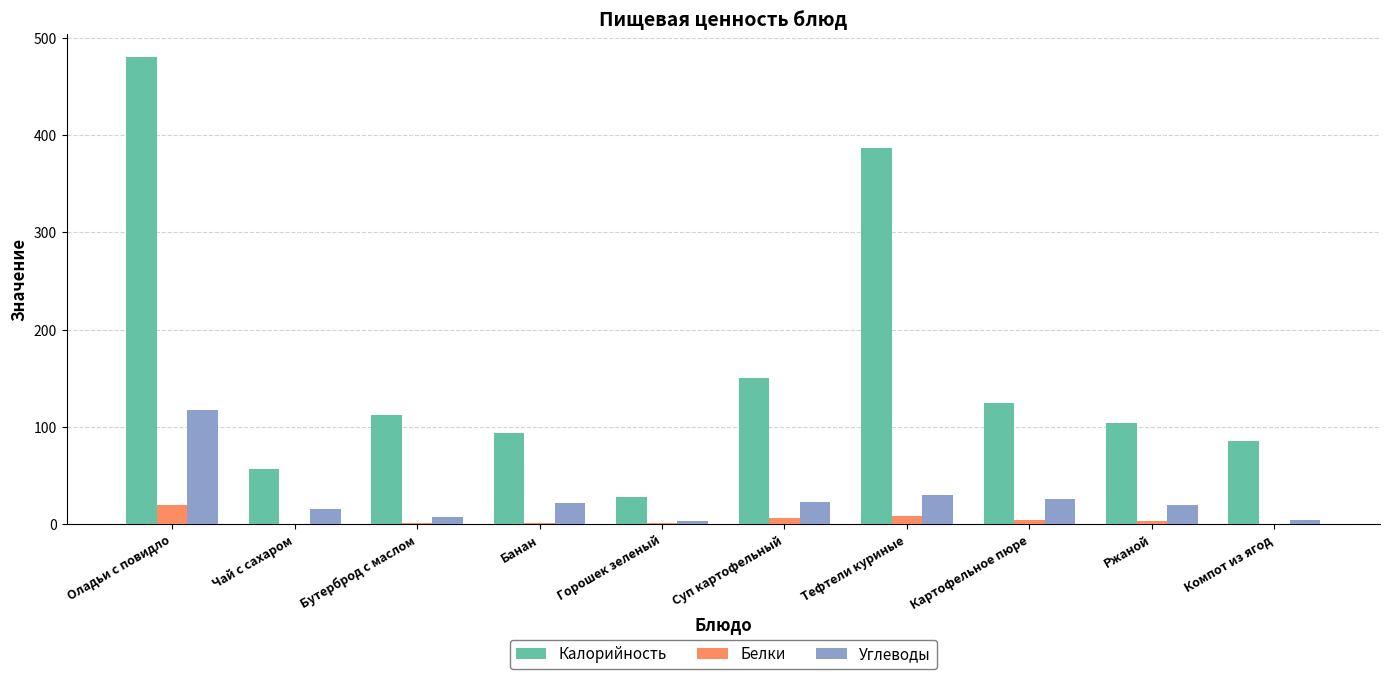

True or false: Калорийность has a value of 104.0 at Ржаной.

True